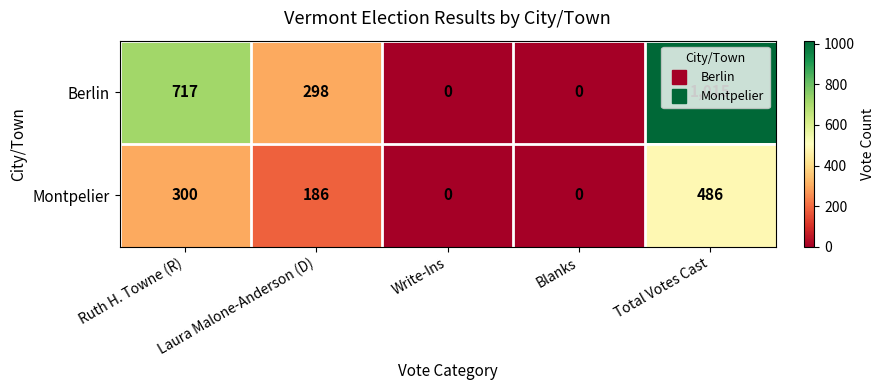

Is the value of Berlin at Ruth H. Towne (R) greater than the value of Montpelier at Total Votes Cast?

Yes